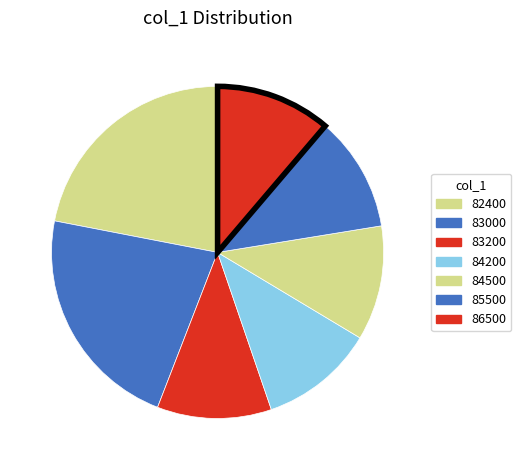

Which slice is the smallest?

82400